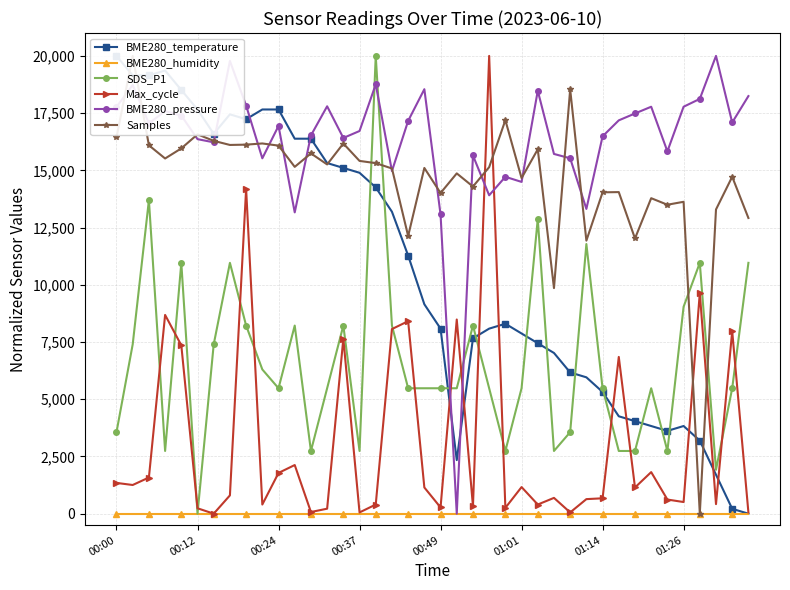

Is it true that BME280_pressure equals 11775.7 at 01:26?

False